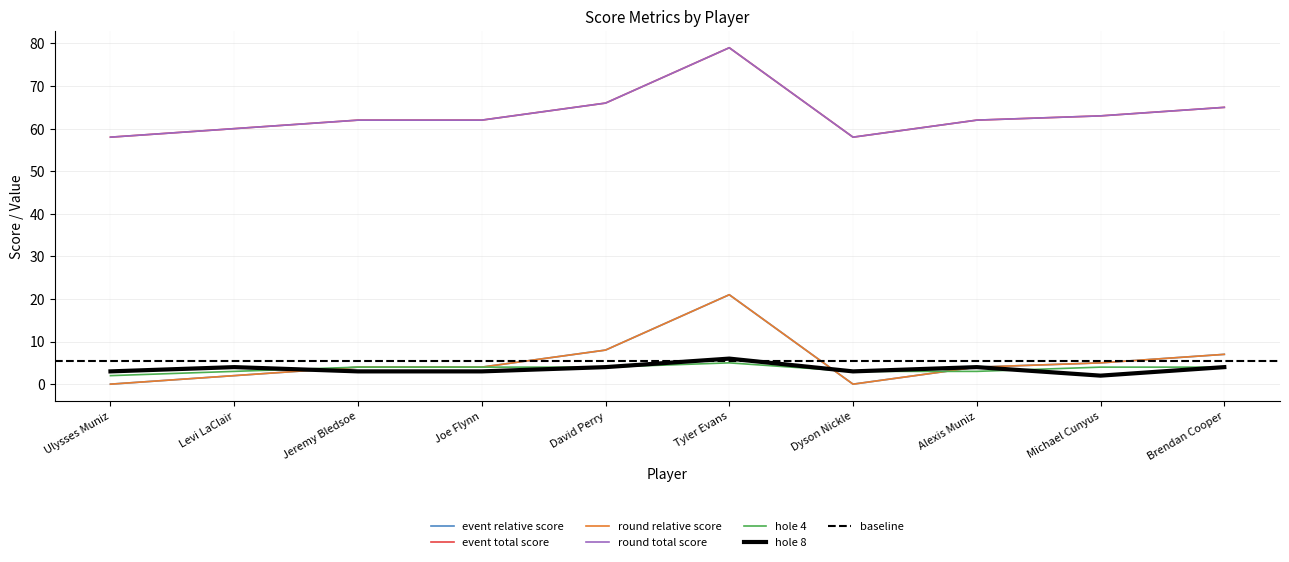

How many interior local peaks does the round_relative_score series have?

1